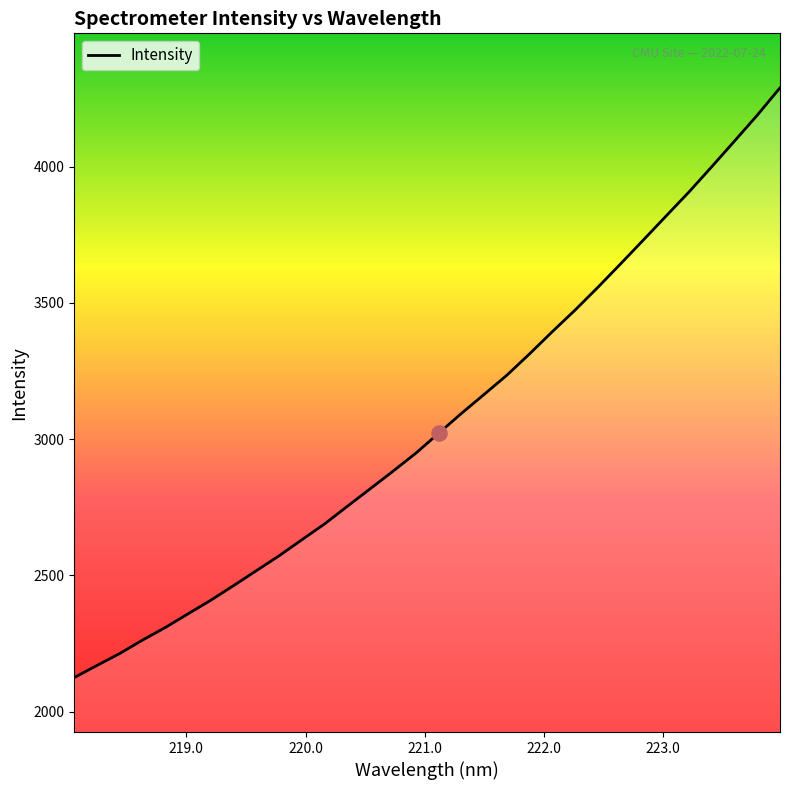

What is the maximum value shown in the chart?

4289.8